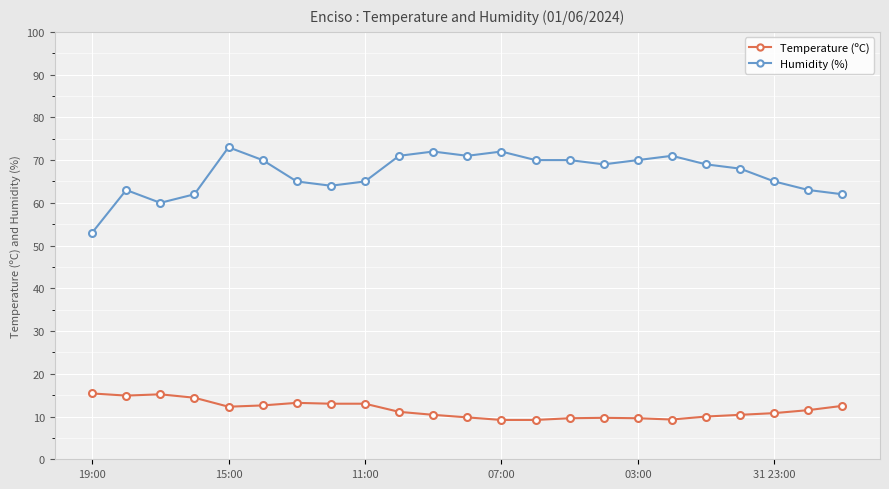

How many data points in Humidity (%) are less than 69?

11